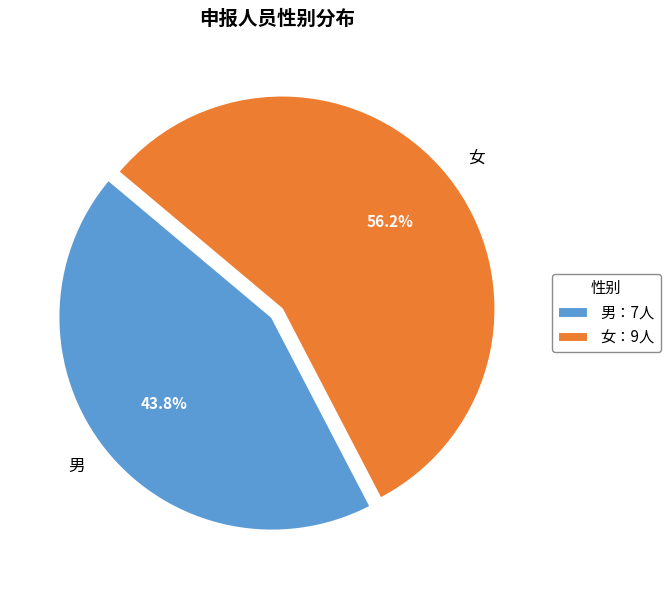

To the nearest percent, what portion does 女 represent?

56%